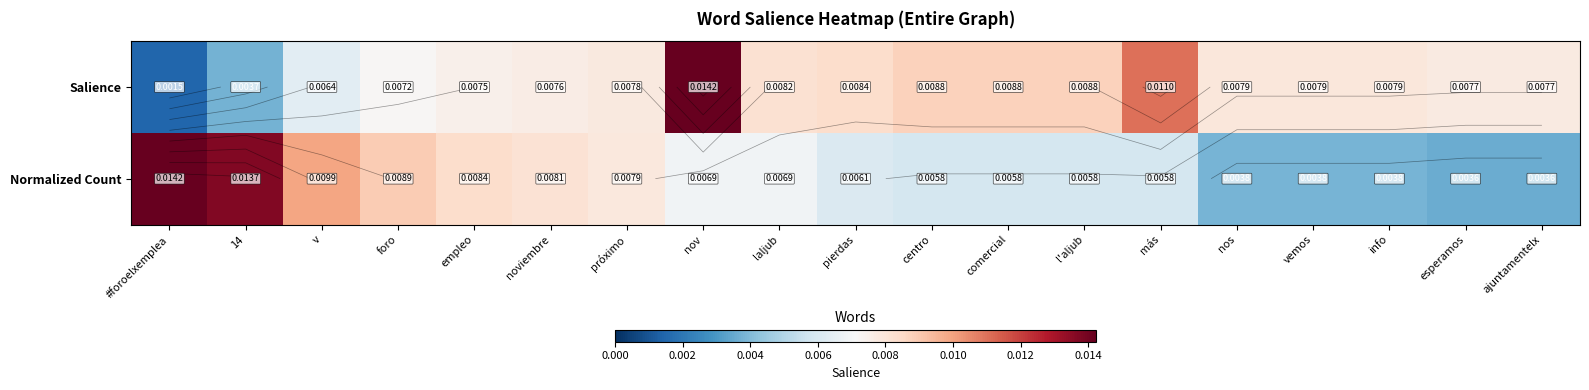

At how many categories does at least one series exceed 0?

19